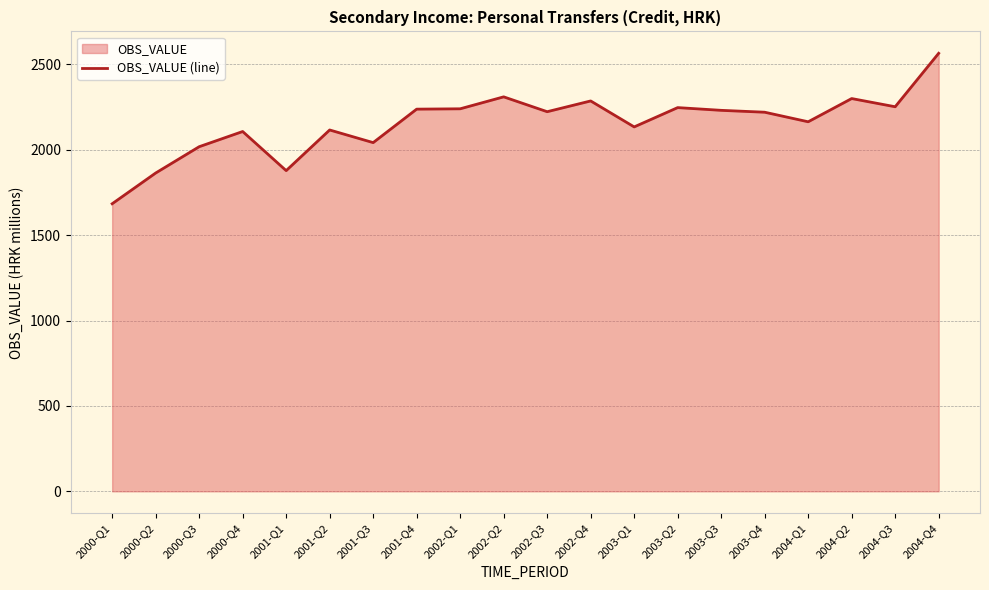

Is it true that the value at 2001-Q4 is 2238?

True